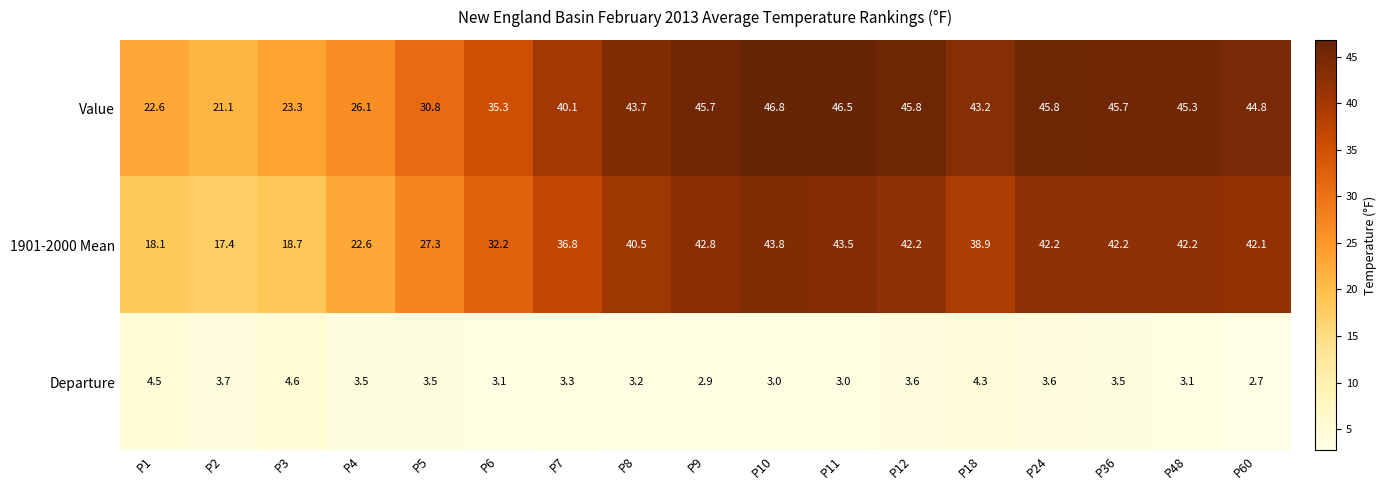

What is the sum of all 1901-2000 Mean values?

593.5